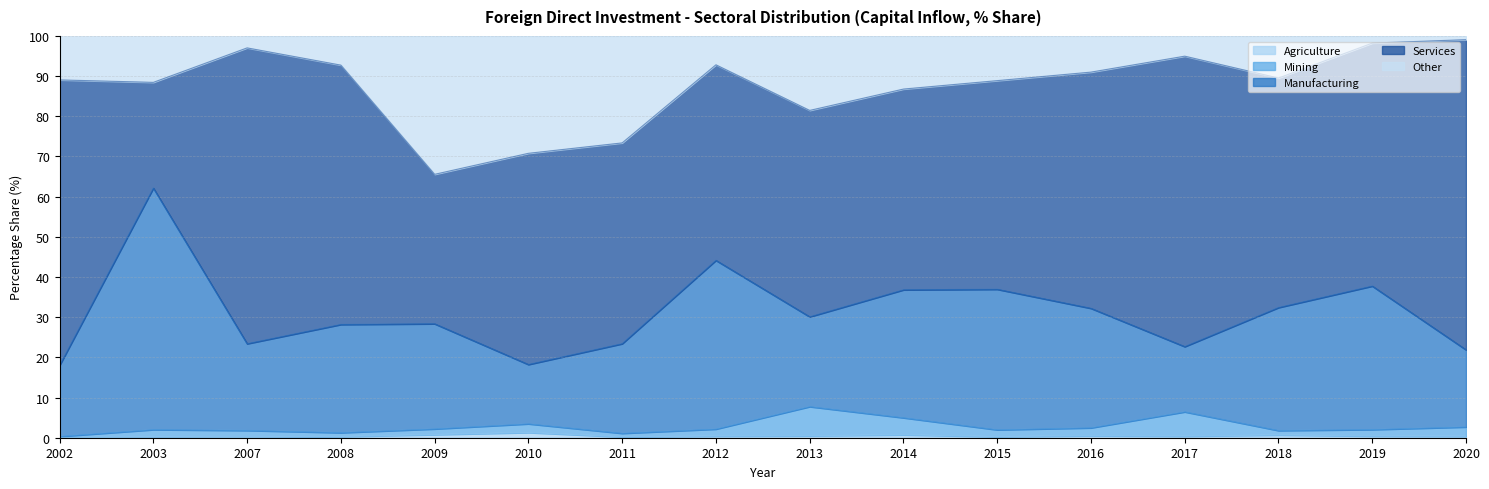

Is it true that Agriculture equals 0.7 at 2014?

True